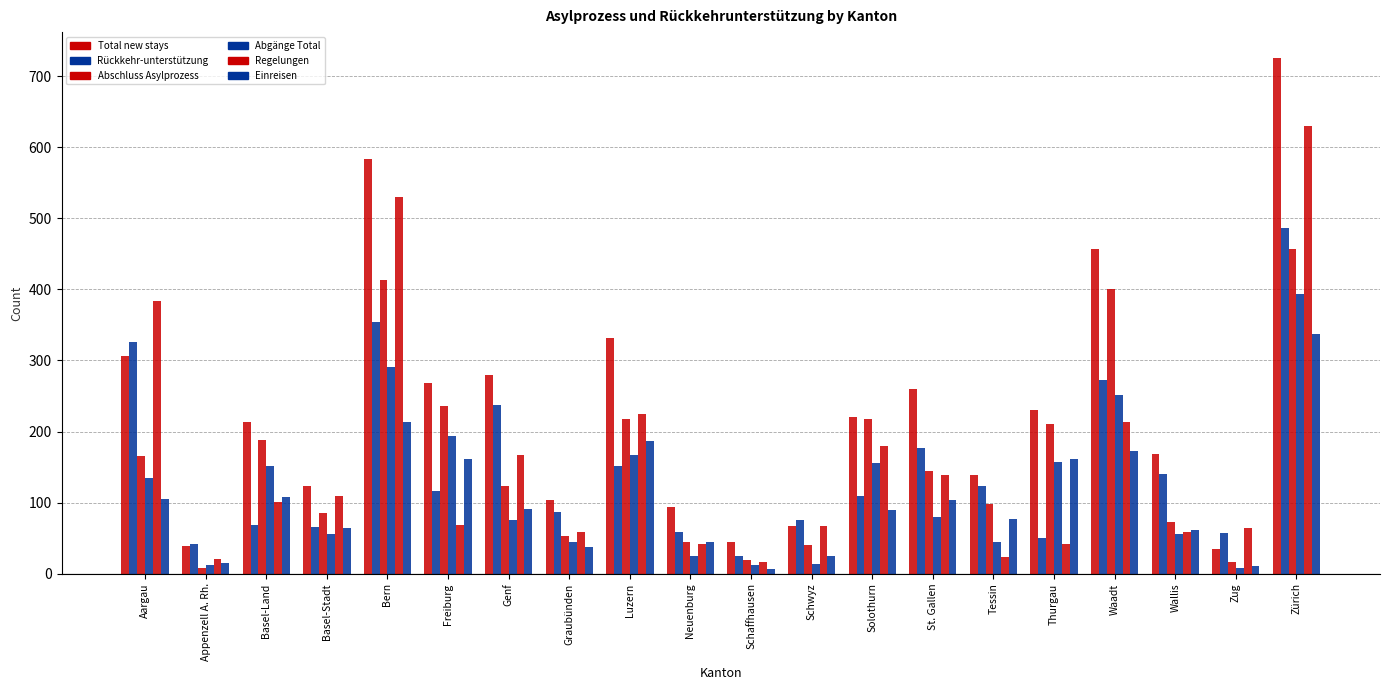

How many groups of bars are there?

20